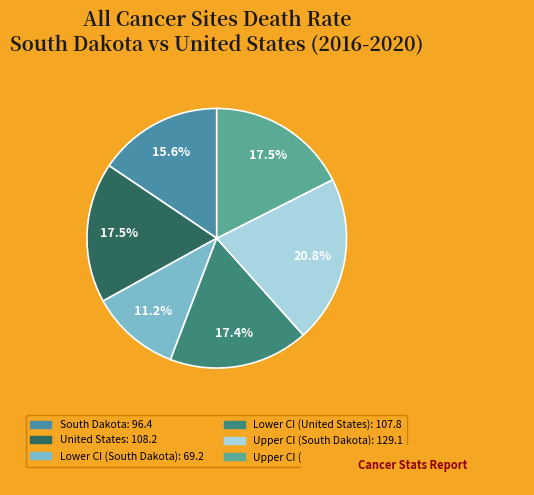

Count the number of slices in the pie.

6